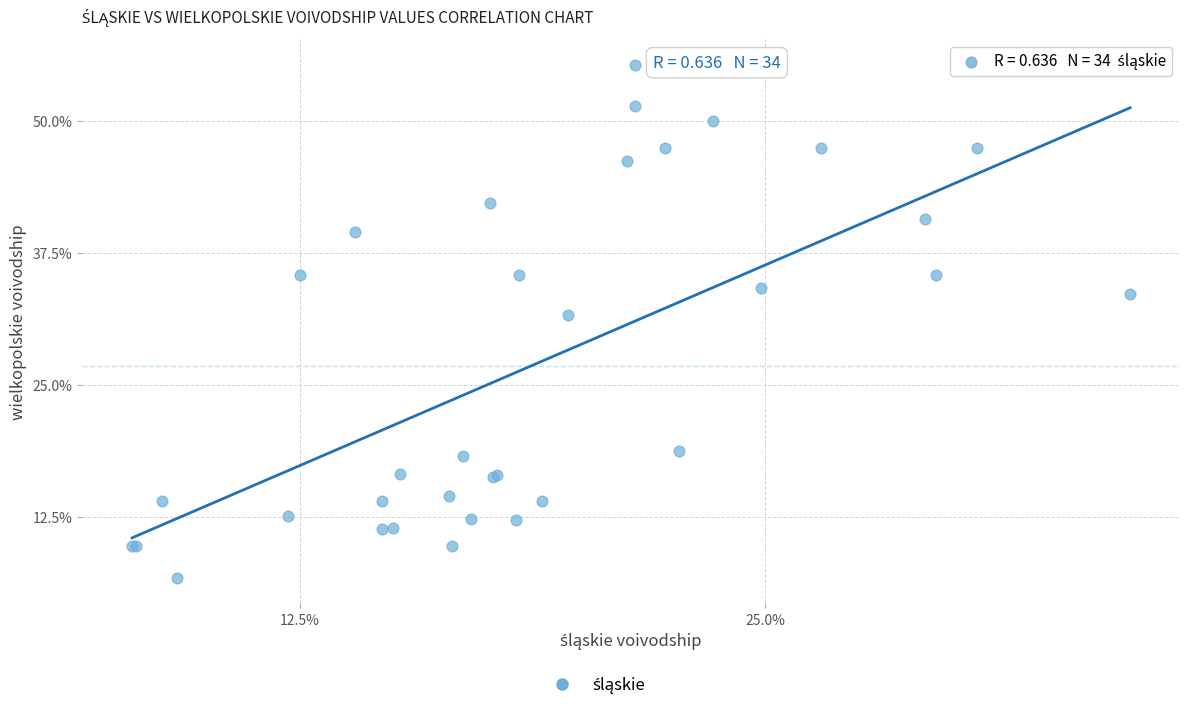

What Y value in the scatter plot is closest to 31?

31.6